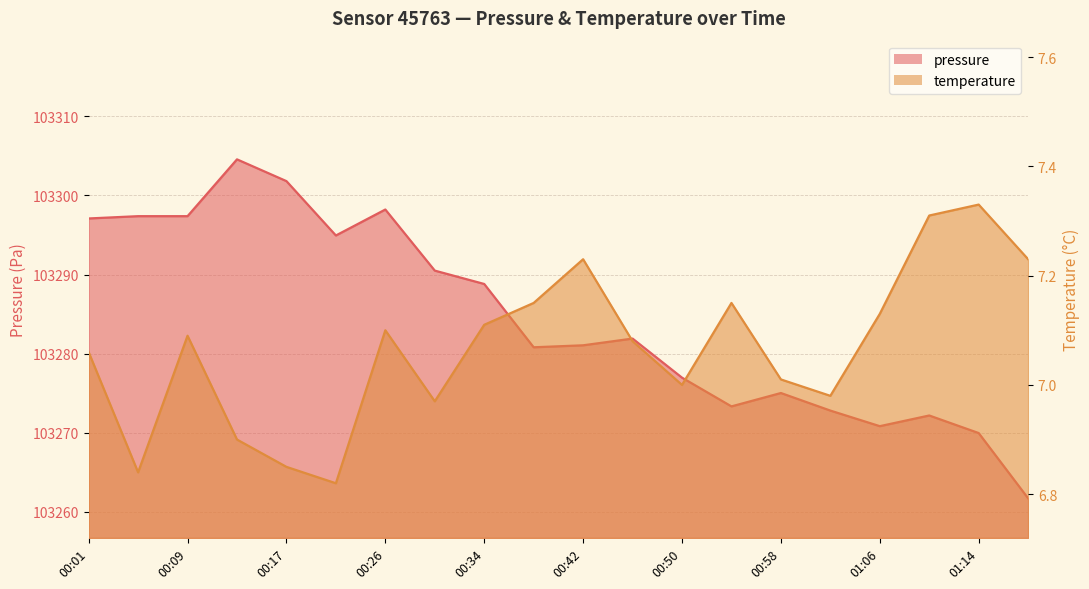

True or false: temperature has a value of 6.8 at 00:05.

True